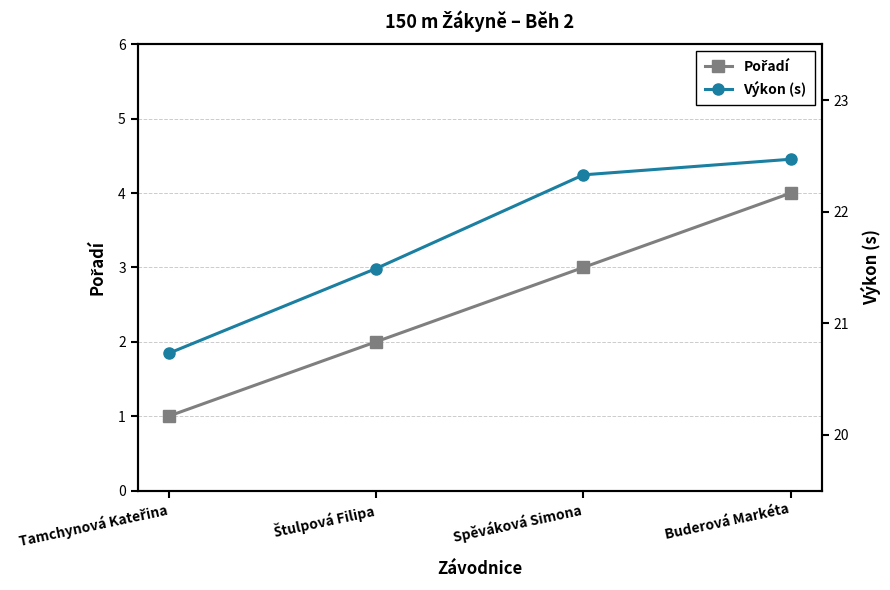

The Výkon (s) series shows 33.6 at Spěváková Simona. True or false?

False